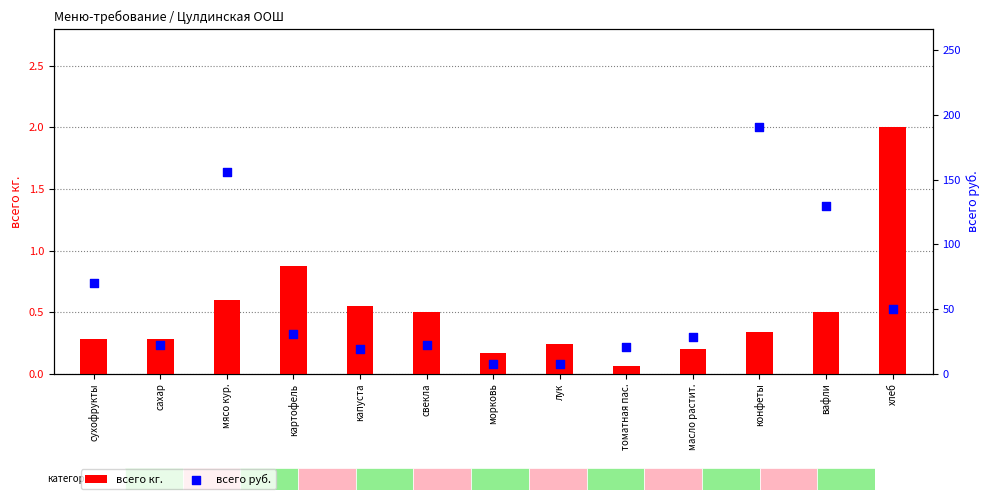

At which category is the sum across all series the highest?

конфеты